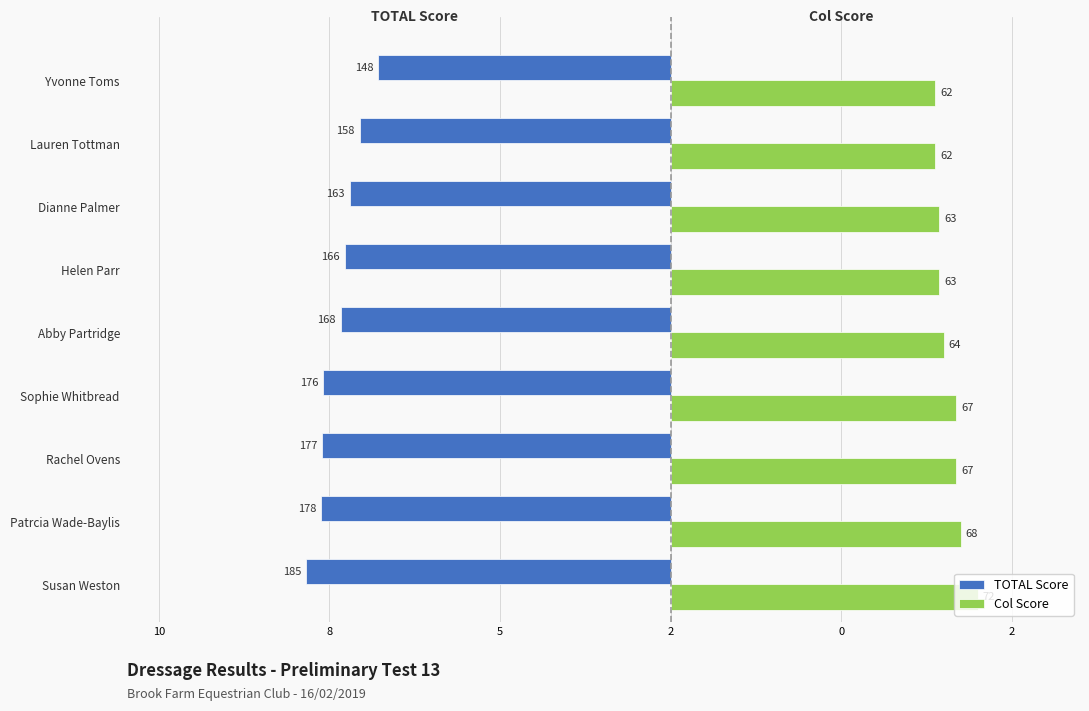

Which series has the widest spread of values?

TOTAL Score